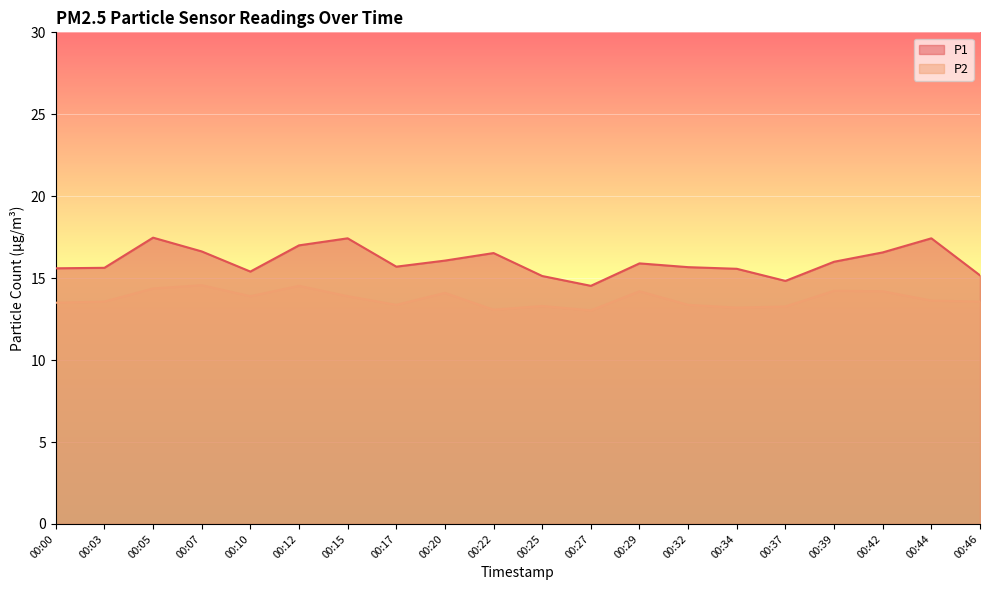

What are all the series names shown in the legend?

P1, P2